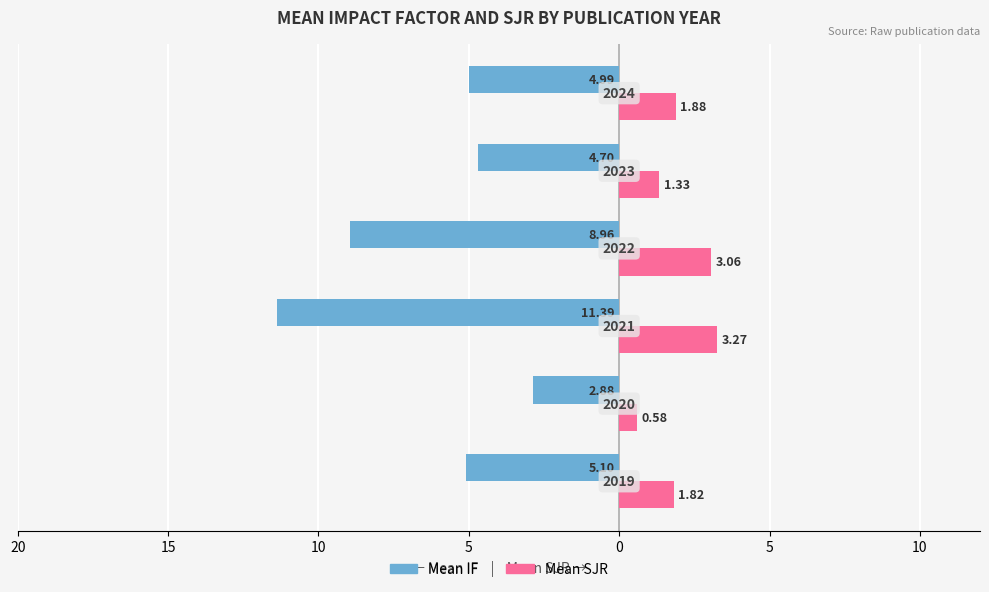

Reading right to left, extract all data points from this chart.

Mean IF: -5.0	-4.7	-9.0	-11.4	-2.9	-5.1
Mean SJR: 1.9	1.3	3.1	3.3	0.6	1.8